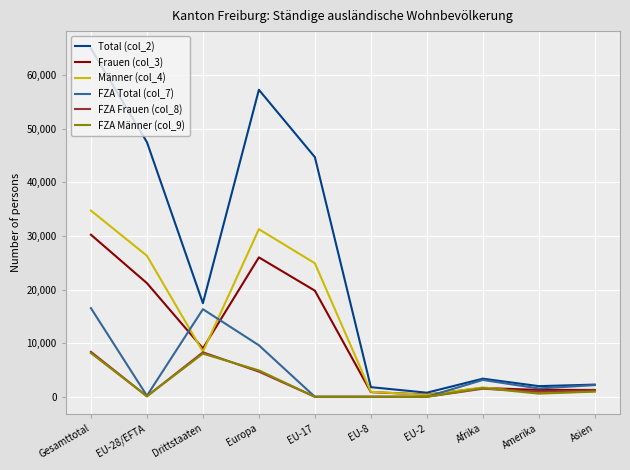

Count the number of data series in this chart.

6